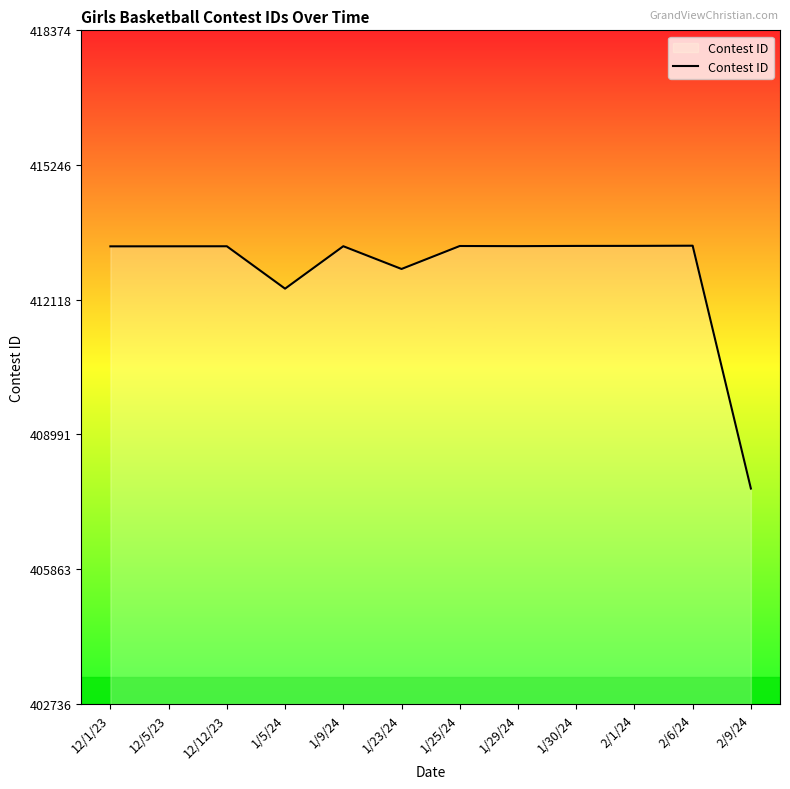

Between 12/1/23 and 1/23/24, which is larger?

12/1/23